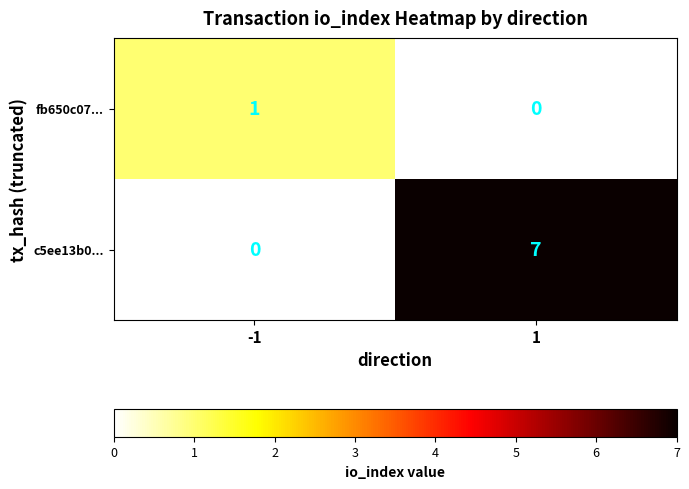

What is the difference between the c5ee13b0... values at -1 and 1?

7